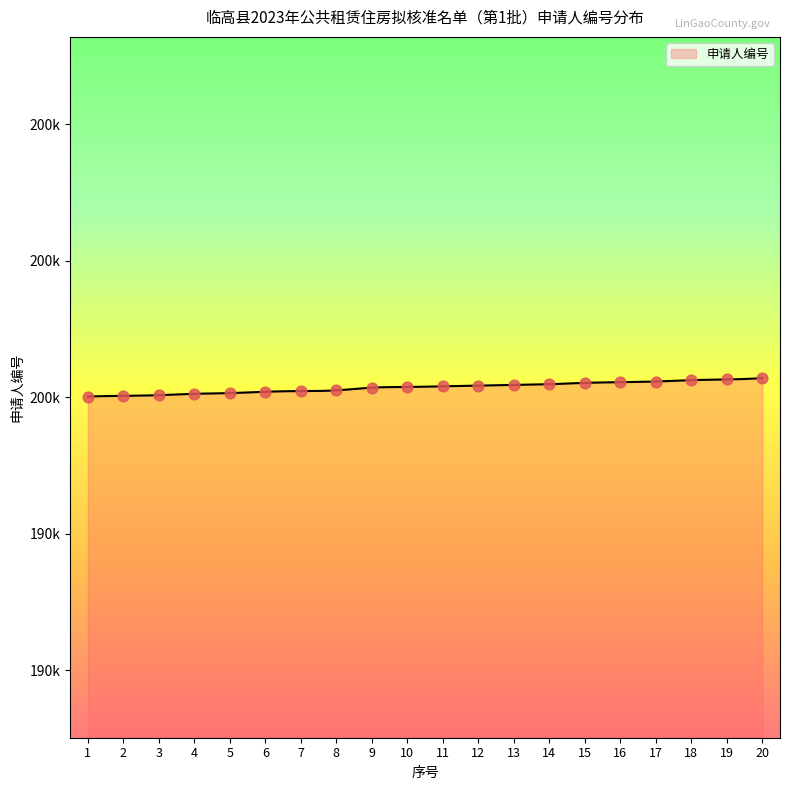

What is the change in value from 7 to 12?

+8